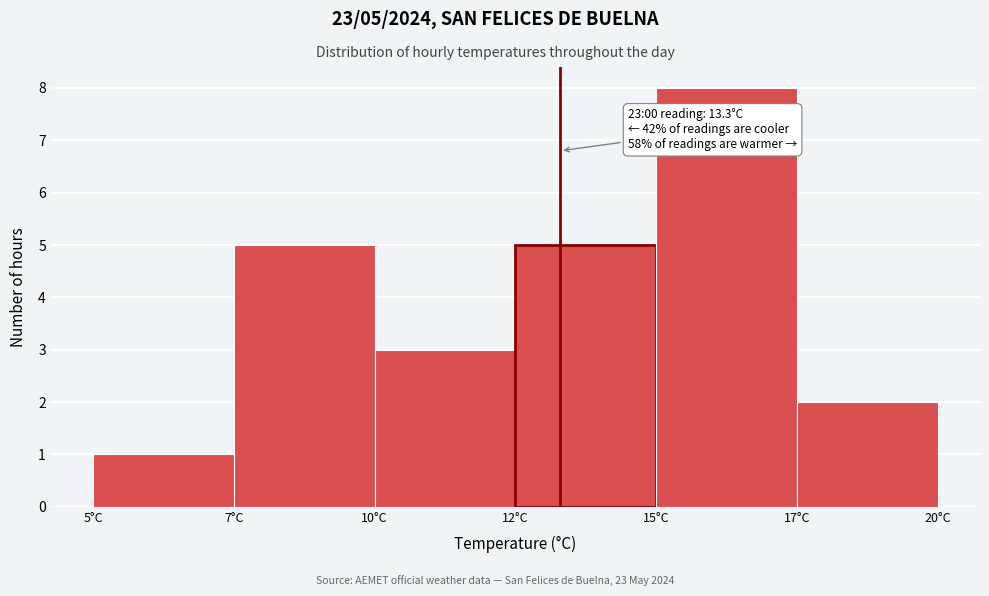

Reading left to right, list all the values displayed in this chart.

5°C=1	7°C=5	10°C=3	12°C=5	15°C=8	17°C=2